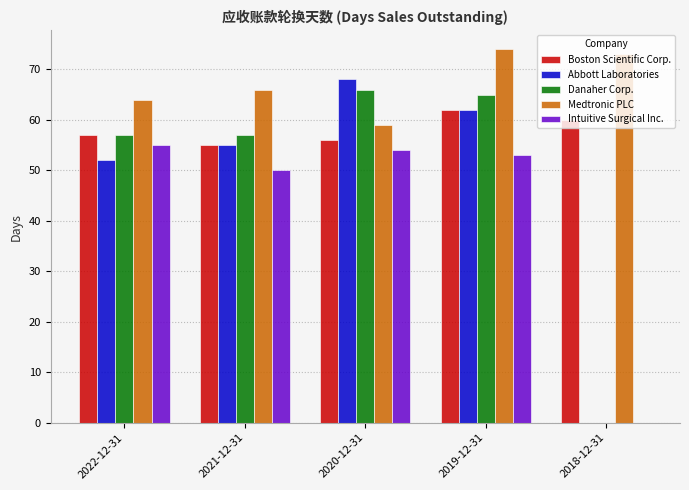

What is the sum of the Medtronic PLC values at 2021-12-31 and 2020-12-31?

125